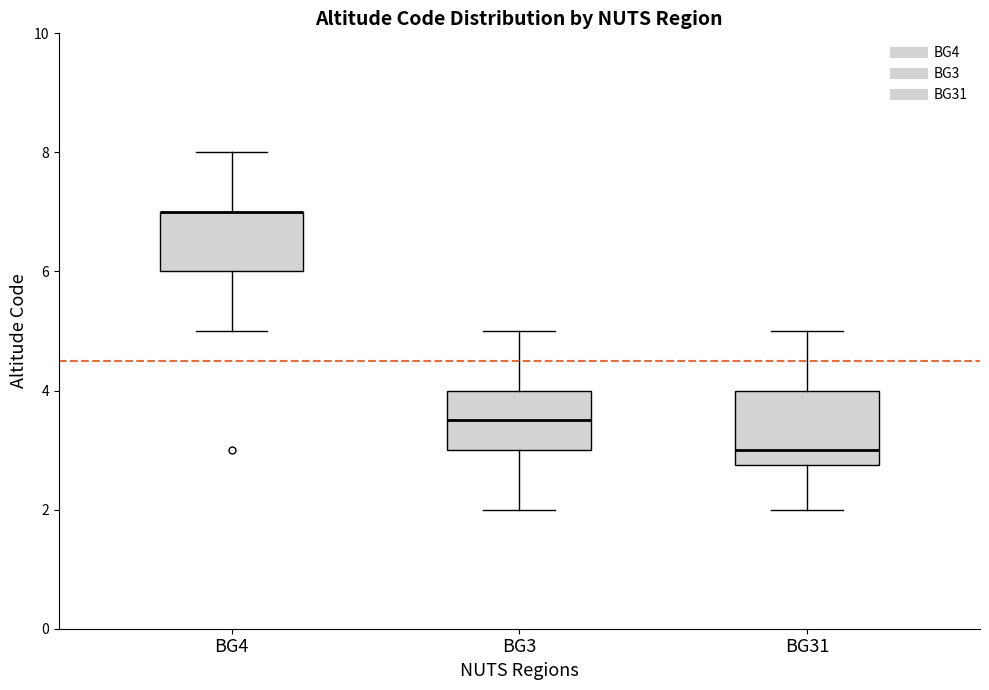

Where is the lower edge of the box for BG31 on the y-axis? The values are not printed on the chart, so give them approximately, as read against the axis.

2.8